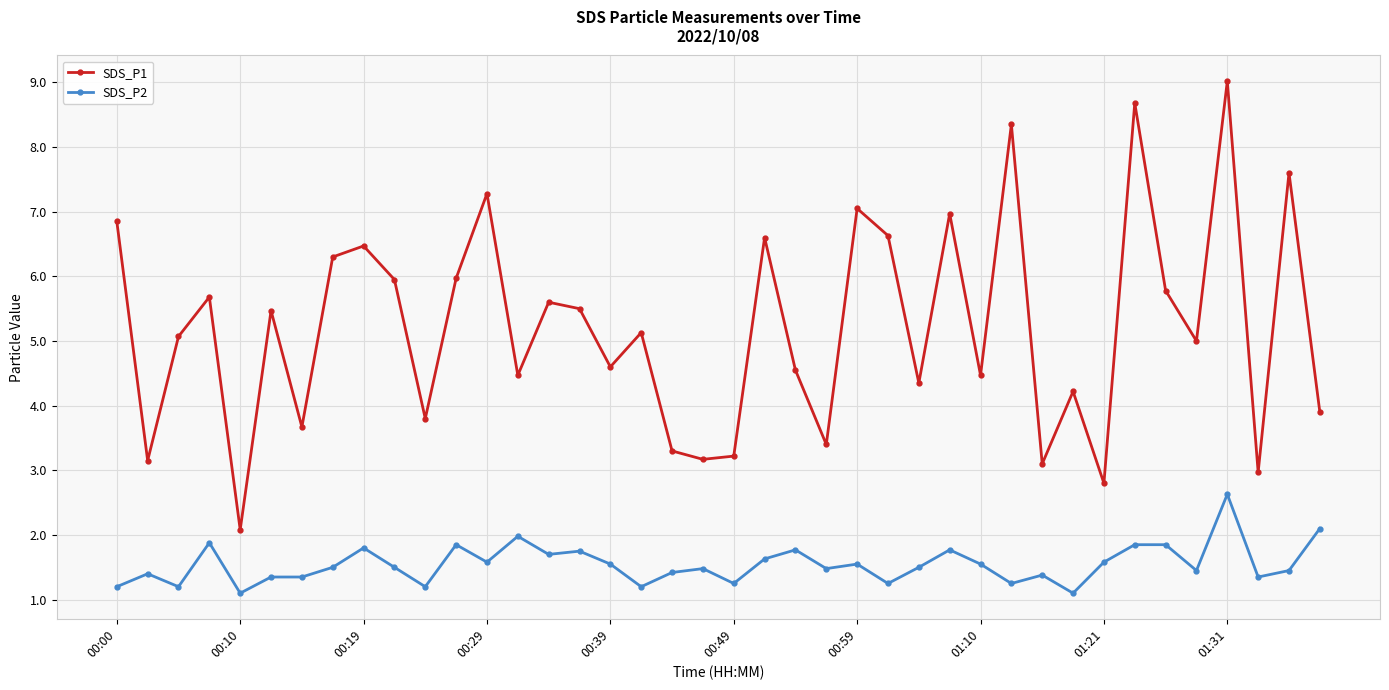

What is the smallest value displayed?

1.1